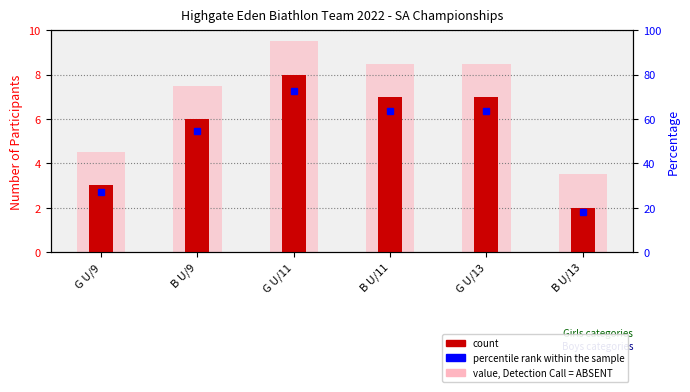

Which label corresponds to the largest value in the chart?

G U/11